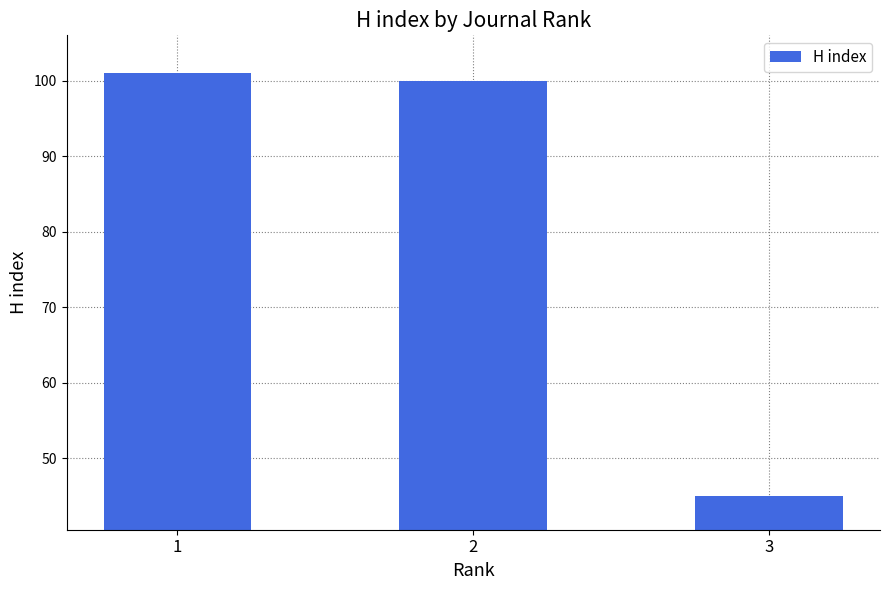

Reading right to left, extract all data points from this chart.

3=45	2=100	1=101